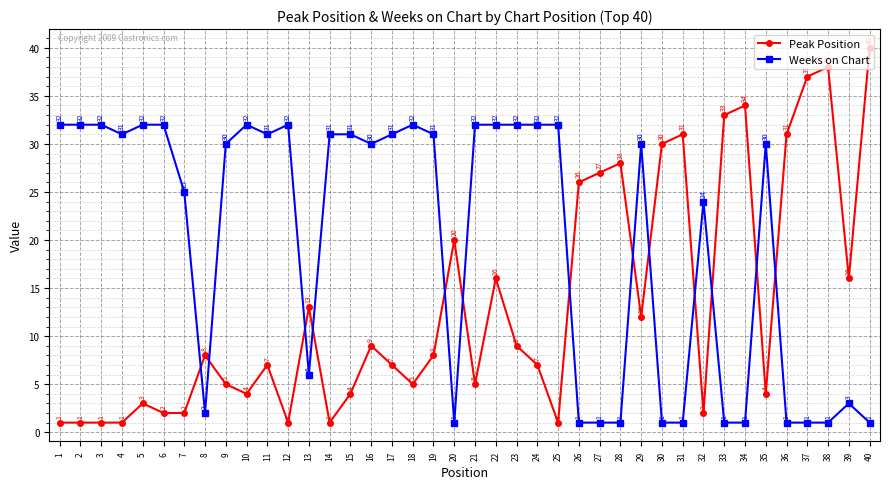

Reading left to right, list all the values displayed in this chart.

Peak Position: 1	1	1	1	3	2	2	8	5	4	7	1	13	1	4	9	7	5	8	20	5	16	9	7	1	26	27	28	12	30	31	2	33	34	4	31	37	38	16	40
Weeks on Chart: 32	32	32	31	32	32	25	2	30	32	31	32	6	31	31	30	31	32	31	1	32	32	32	32	32	1	1	1	30	1	1	24	1	1	30	1	1	1	3	1